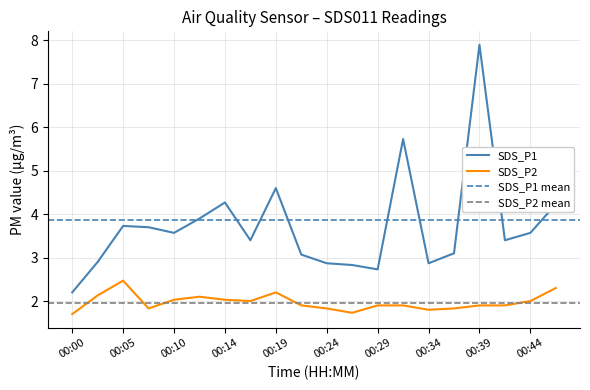

The value of SDS_P1 at 00:41 is 3.4. True or false?

True